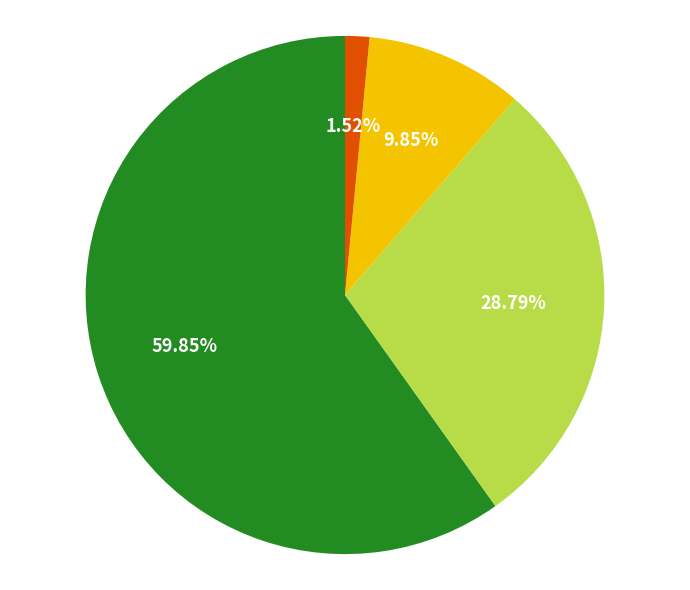

Is there any slice that represents more than half of the pie?

Yes